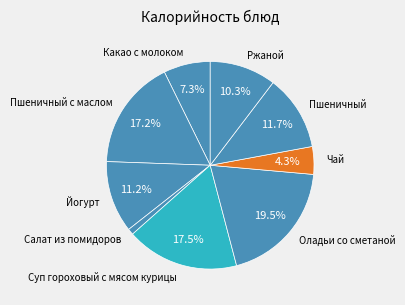

Approximately how many times larger is the value at Пшеничный с маслом compared to Пшеничный?

1.5